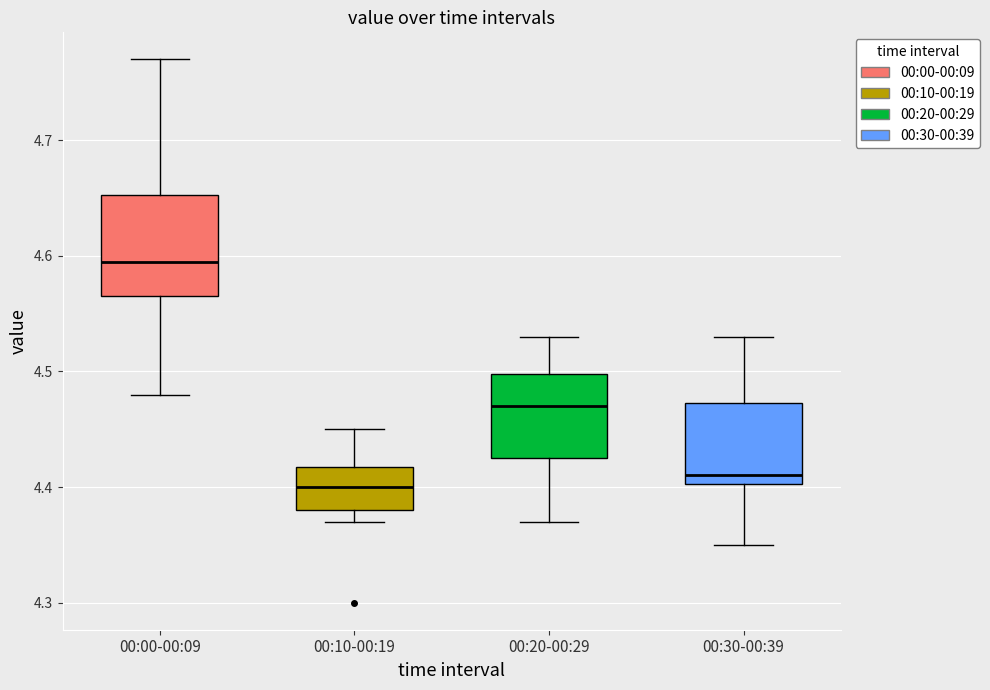

Reading left to right, read every box against the y-axis: the position of its median line, the range the box covers, and the ends of its whiskers. The values are not printed on the chart, so give them approximately, as read against the axis.

00:00-00:09: median 4.60, box 4.57 to 4.65, whiskers 4.48 to 4.77
00:10-00:19: median 4.40, box 4.38 to 4.42, whiskers 4.37 to 4.45
00:20-00:29: median 4.47, box 4.43 to 4.50, whiskers 4.37 to 4.53
00:30-00:39: median 4.41, box 4.40 to 4.47, whiskers 4.35 to 4.53